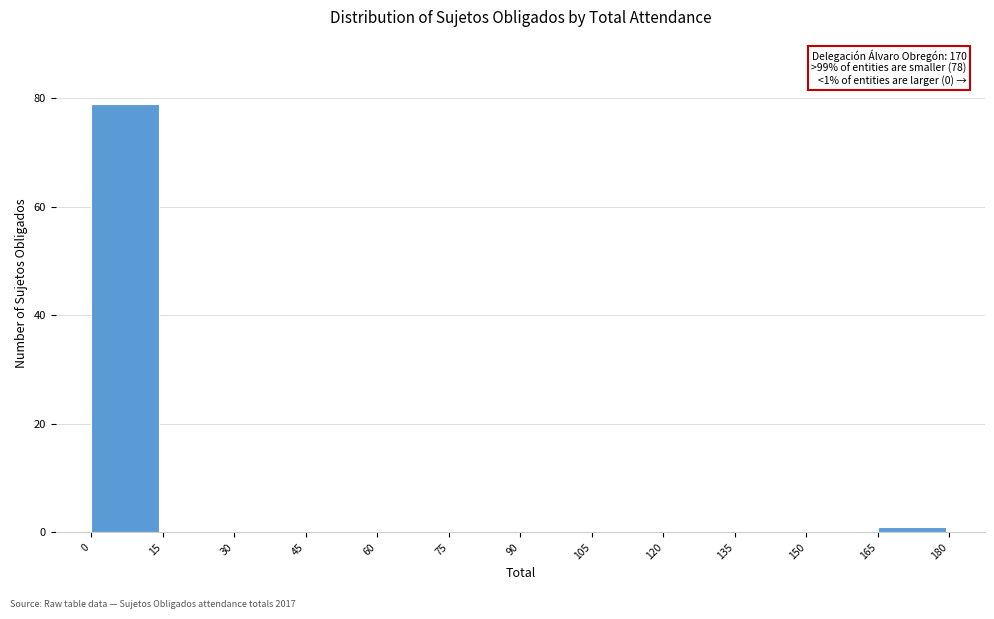

Which range on the x-axis has the tallest bar?

0 to 15